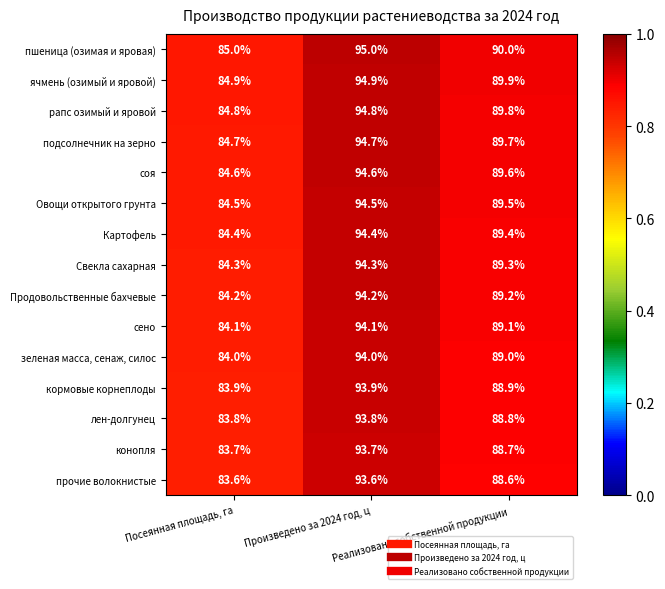

Which series has the largest total across all categories?

пшеница (озимая и яровая)